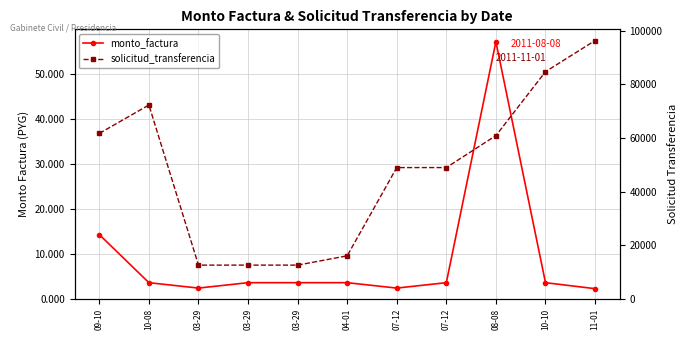

Reading left to right, what are all the values shown in this chart?

monto_factura: 09-10=14265000	10-08=3600000	03-29=2400000	03-29=3600000	03-29=3600000	04-01=3600000	07-12=2400000	07-12=3600000	08-08=57060000	10-10=3600000	11-01=2270000
solicitud_transferencia: 09-10=61752	10-08=72343	03-29=12605	03-29=12605	03-29=12605	04-01=16073	07-12=48999	07-12=48999	08-08=60924	10-10=84759	11-01=96383